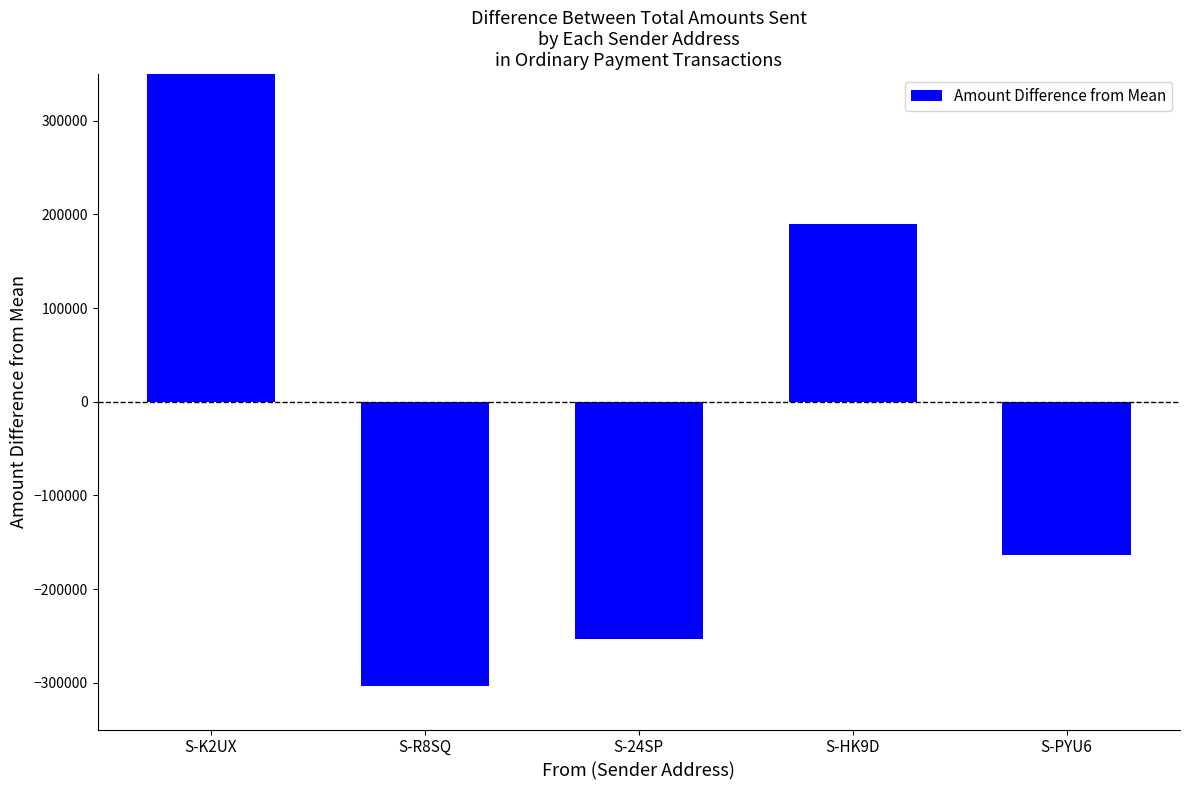

Are the bars grouped side by side (vs. stacked)?

No